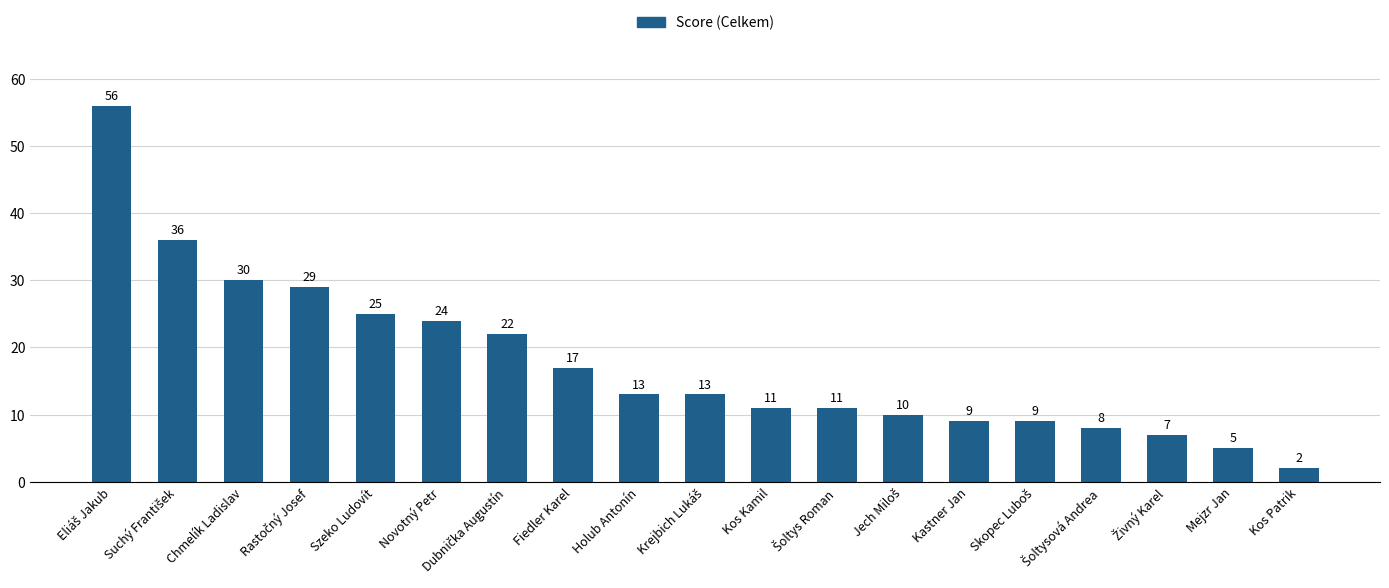

What is the sum of all values?

337